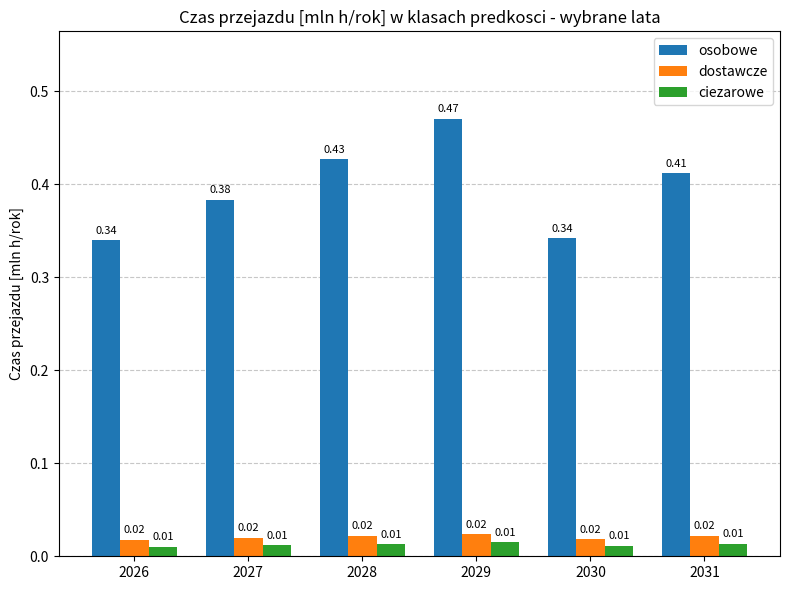

At which category is the sum across all series the highest?

2029